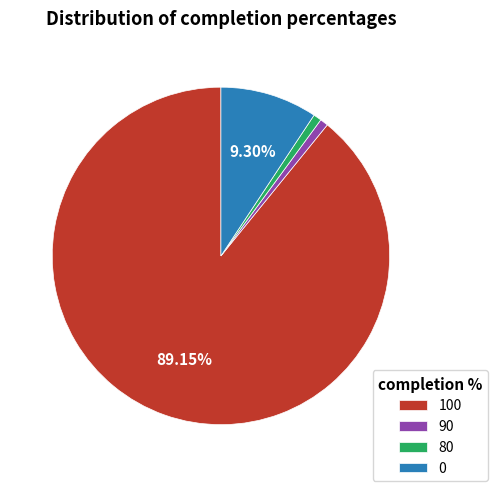

Do 90 and 0 together represent more than half of the pie?

No